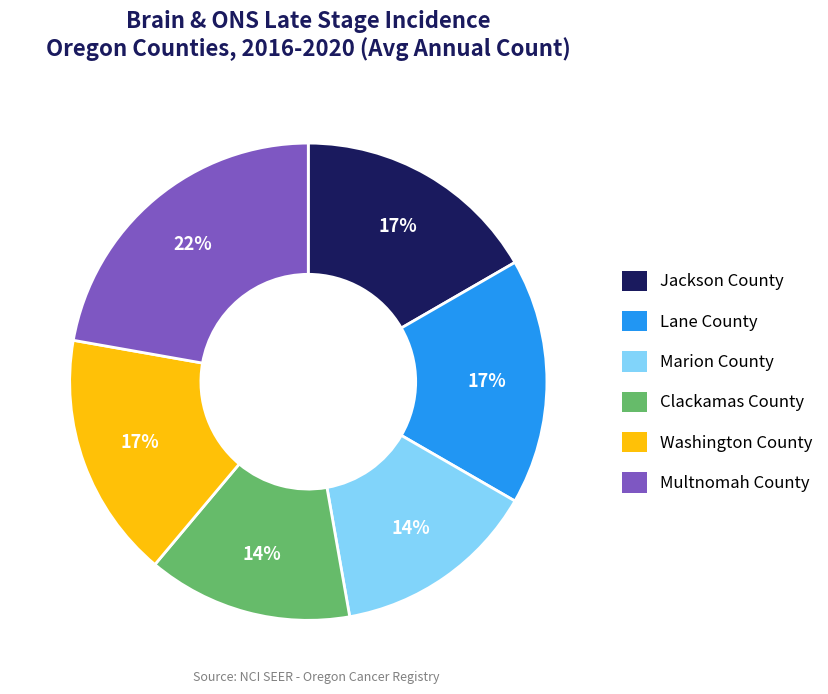

How many segments does this pie chart have?

6